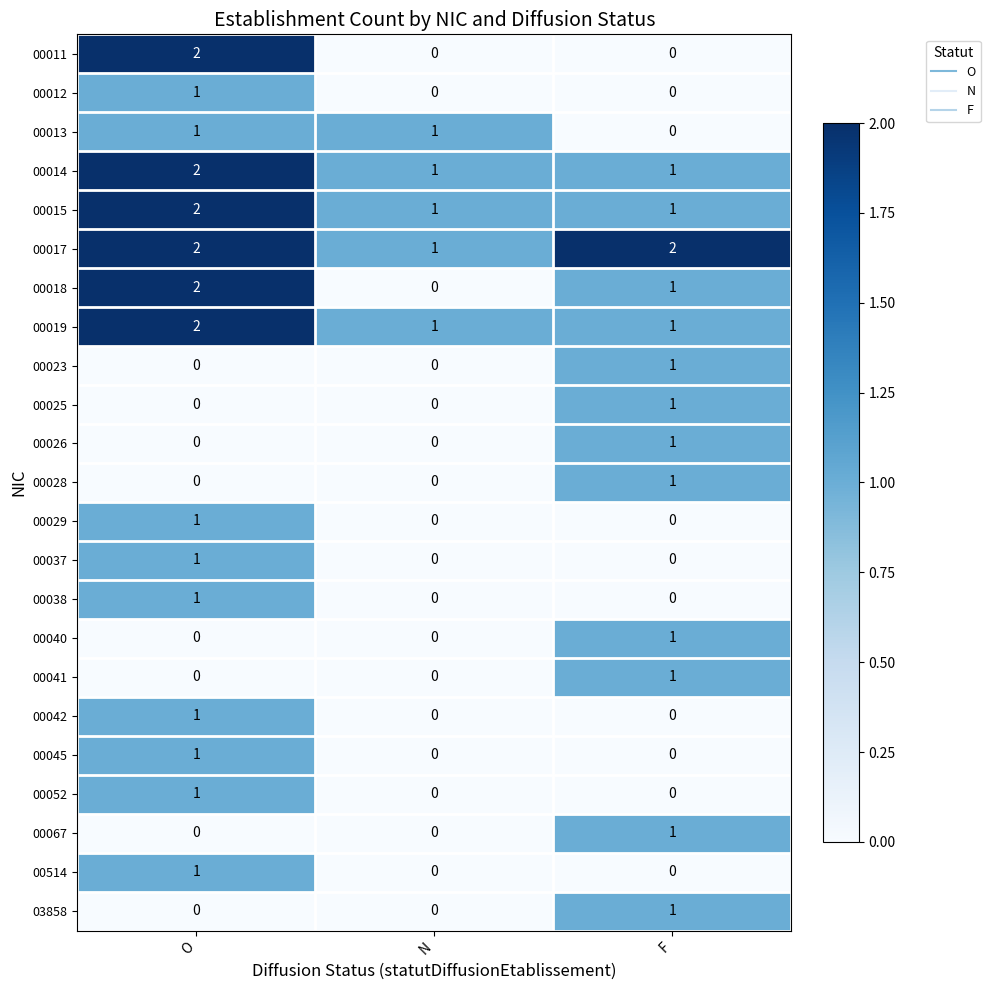

The 00028 series shows -1 at O. True or false?

False